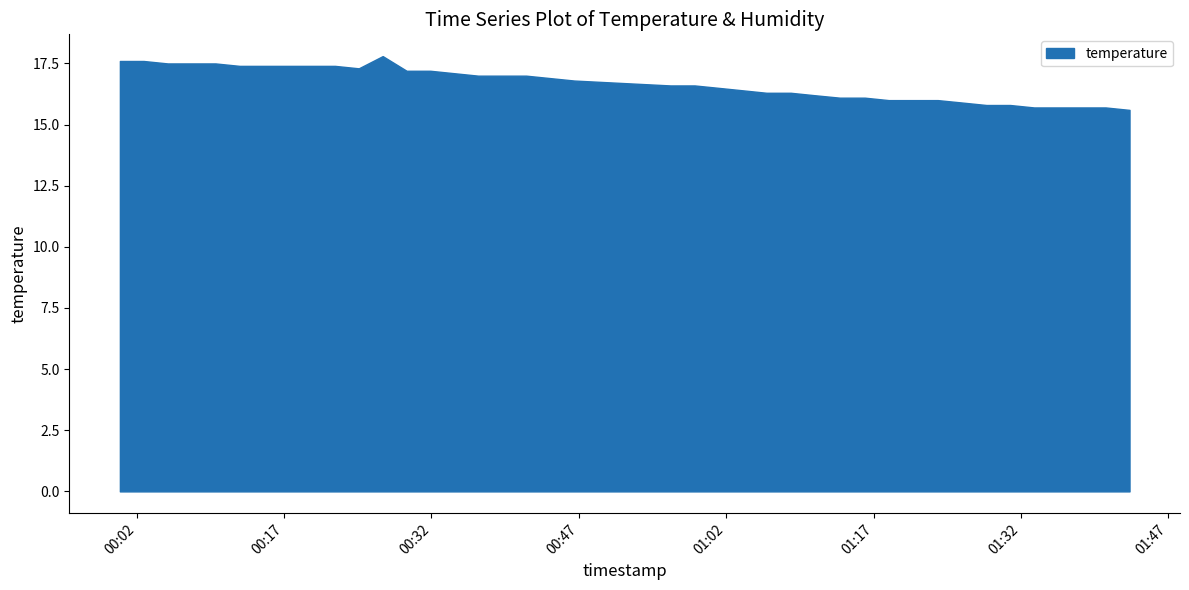

What is the difference between the maximum and minimum values?

2.2